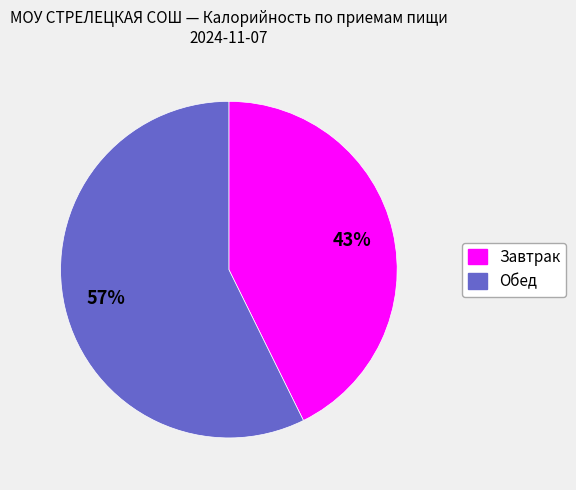

To the nearest percent, what is the average slice percentage?

50%